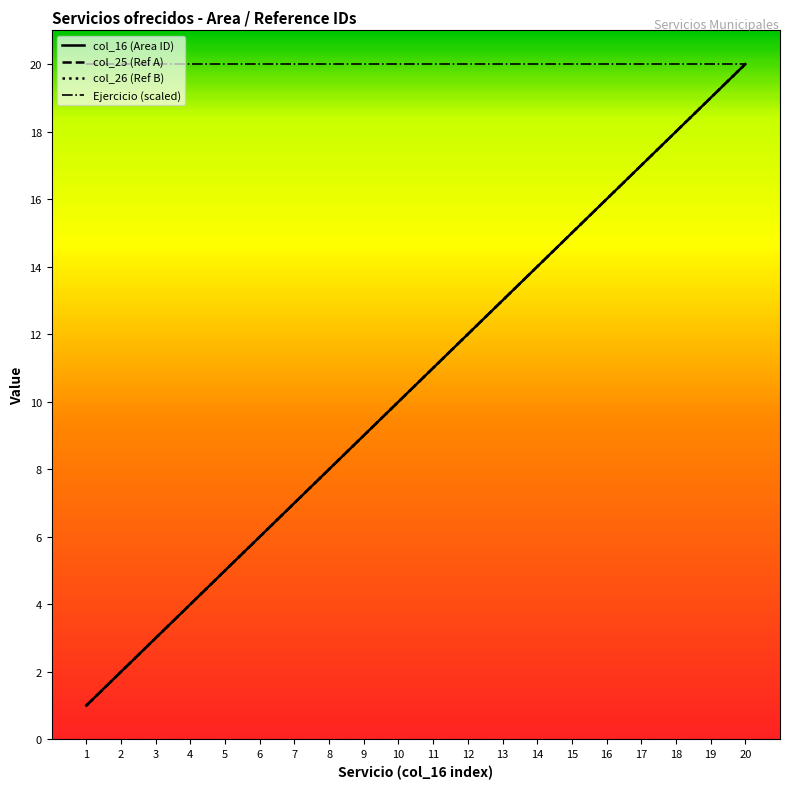

Does the chart have visible grid lines?

No